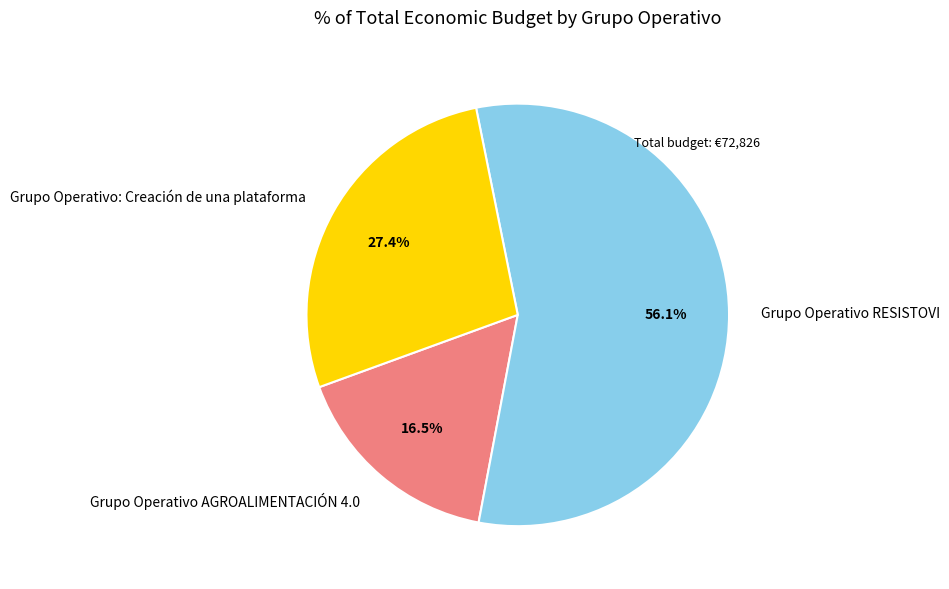

How many segments does this pie chart have?

3